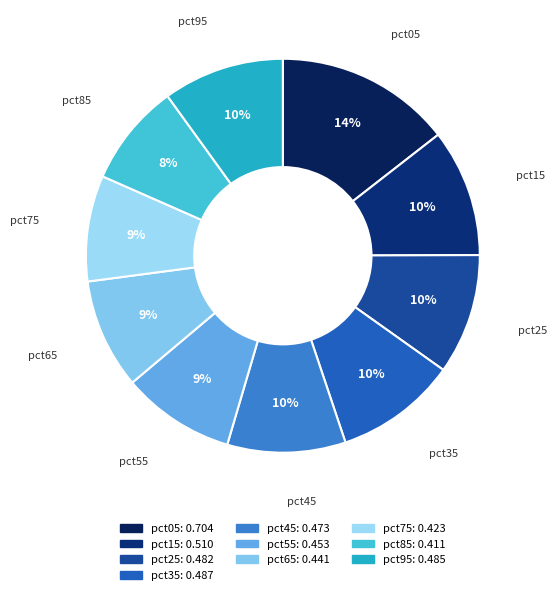

True or false: pct25 accounts for 10% of the total.

True